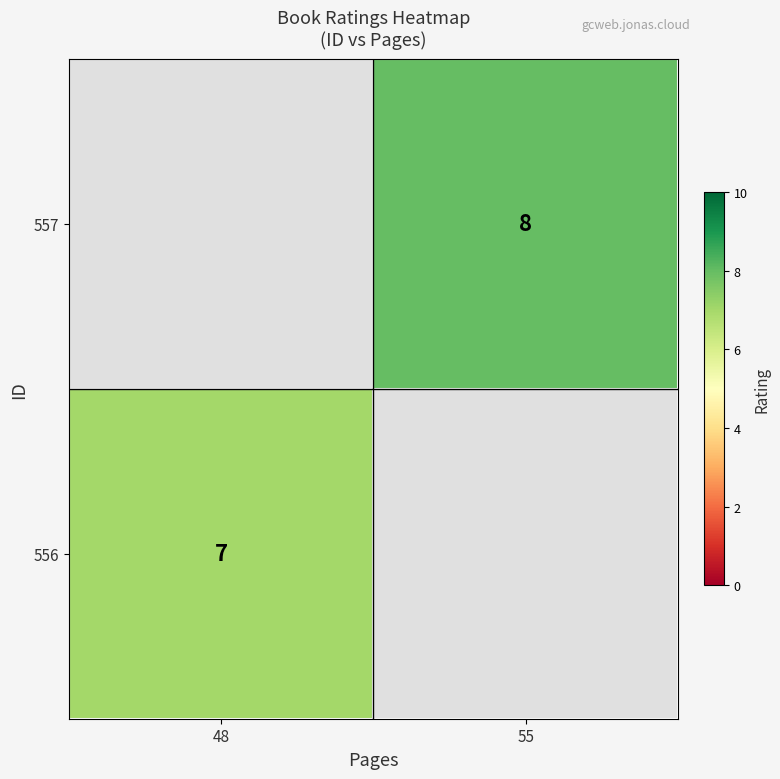

Is it true that 556 equals 10.5 at 48?

False